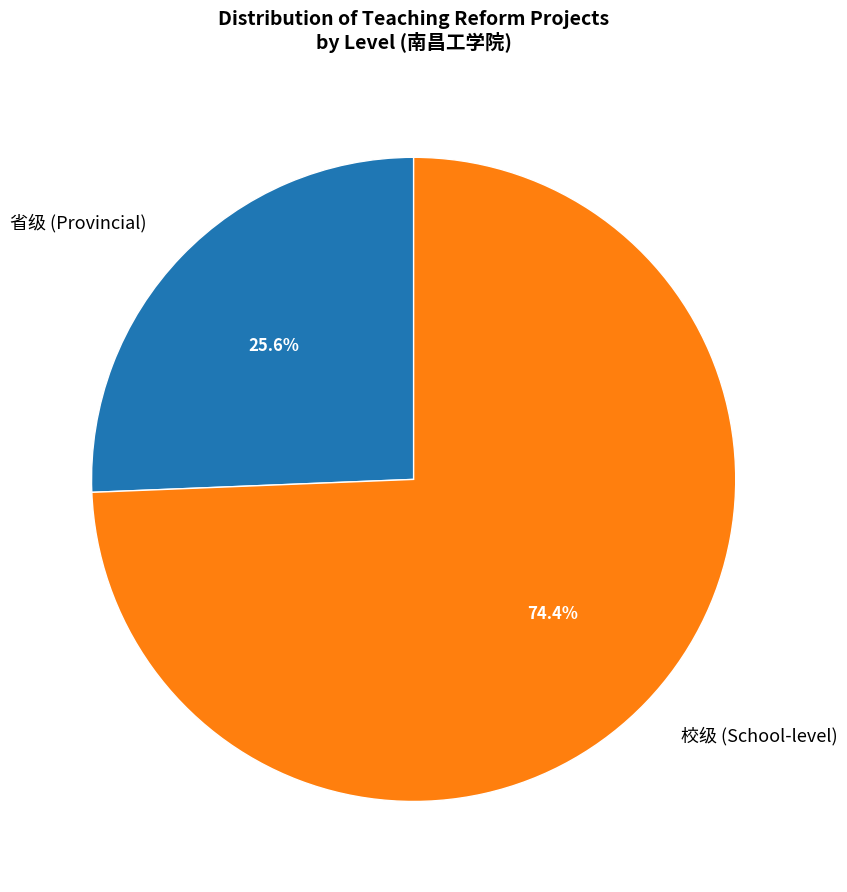

The 省级 slice represents 26% of the pie. True or false?

True